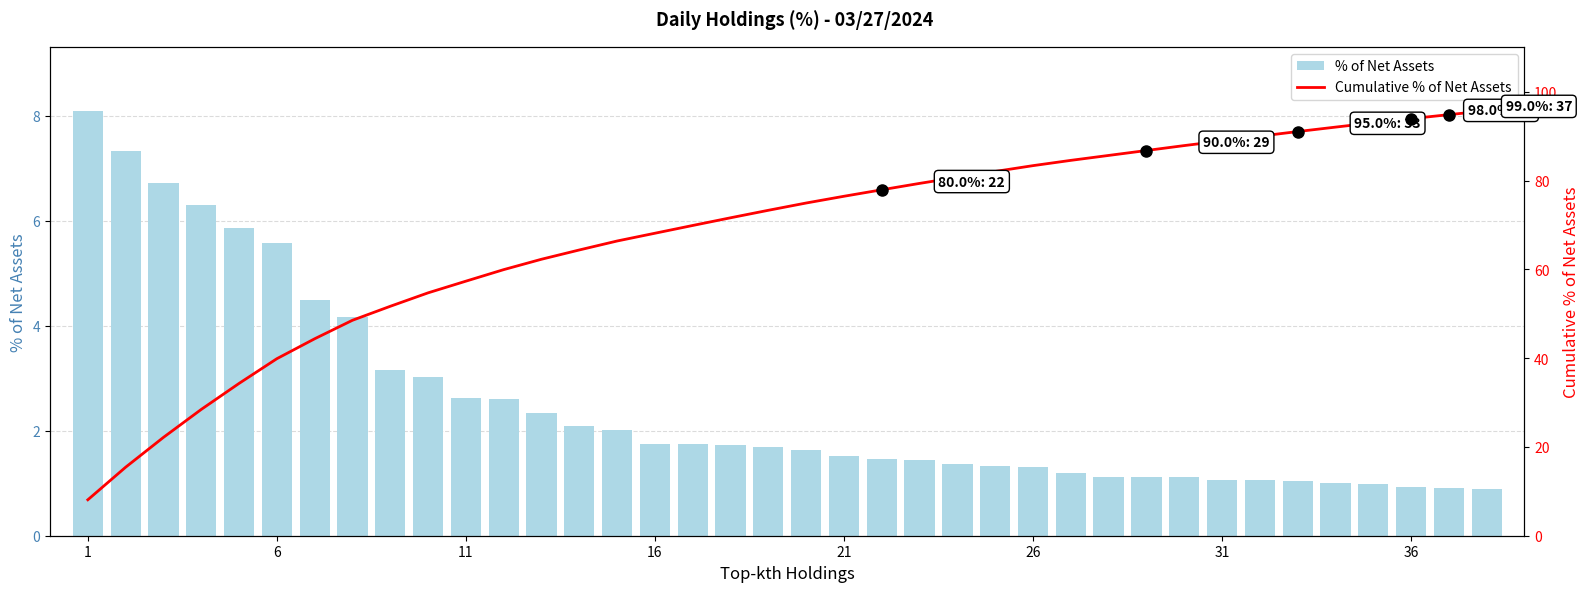

Reading right to left, extract all data points from this chart.

% of Net Assets: 0.9	0.9	0.9	1.0	1.0	1.0	1.1	1.1	1.1	1.1	1.1	1.2	1.3	1.3	1.4	1.4	1.5	1.5	1.6	1.7	1.7	1.8	1.8	2.0	2.1	2.3	2.6	2.6	3.0	3.1	4.2	4.5	5.6	5.9	6.3	6.7	7.3	8.1
Cumulative % of Net Assets: 95.8	94.9	94.0	93.1	92.1	91.1	90.0	89.0	87.9	86.8	85.7	84.6	83.4	82.1	80.8	79.4	78.0	76.5	75.0	73.3	71.6	69.9	68.2	66.4	64.4	62.3	60.0	57.4	54.7	51.7	48.6	44.4	39.9	34.3	28.5	22.2	15.4	8.1